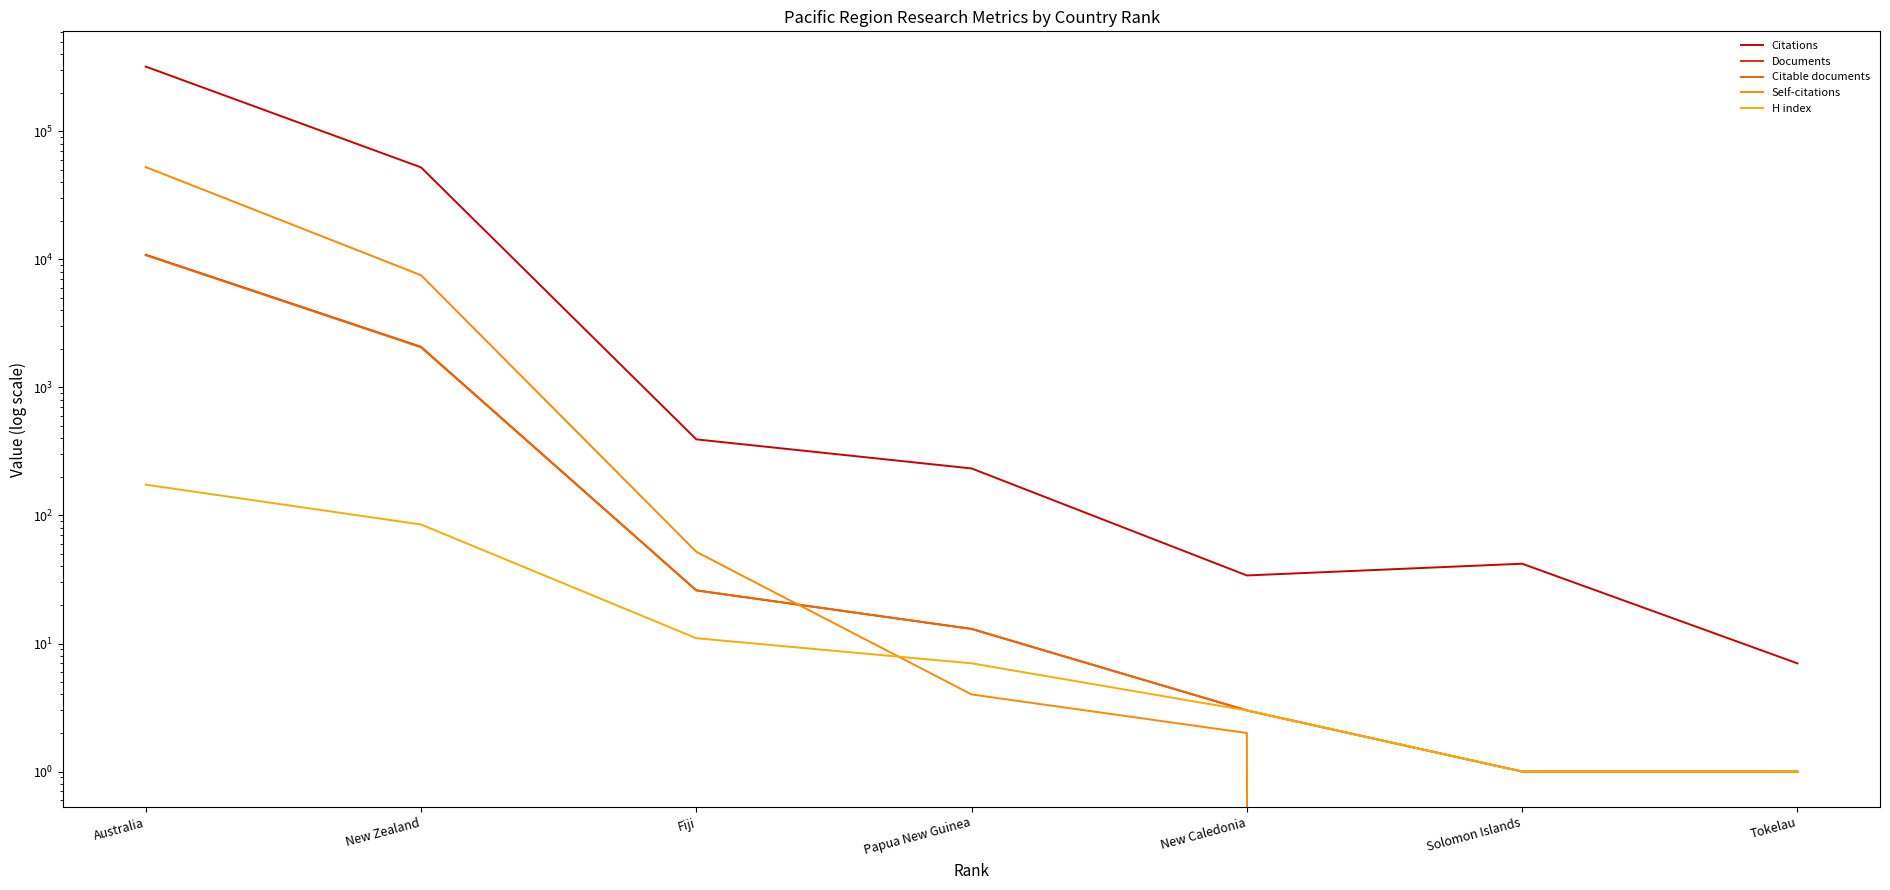

Which series has the largest total across all categories?

Citations